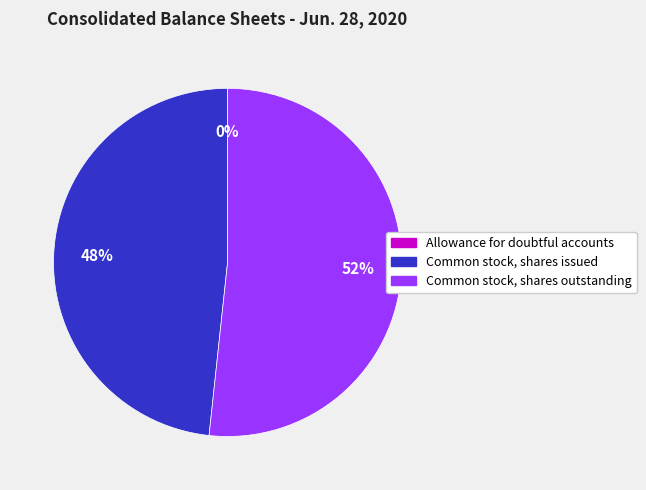

Do Common stock, shares issued and Common stock, shares outstanding together represent more than half of the pie?

Yes